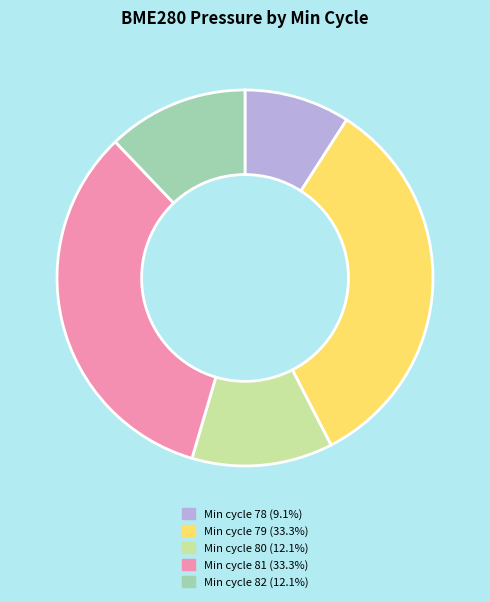

Is there a majority slice in this chart?

No